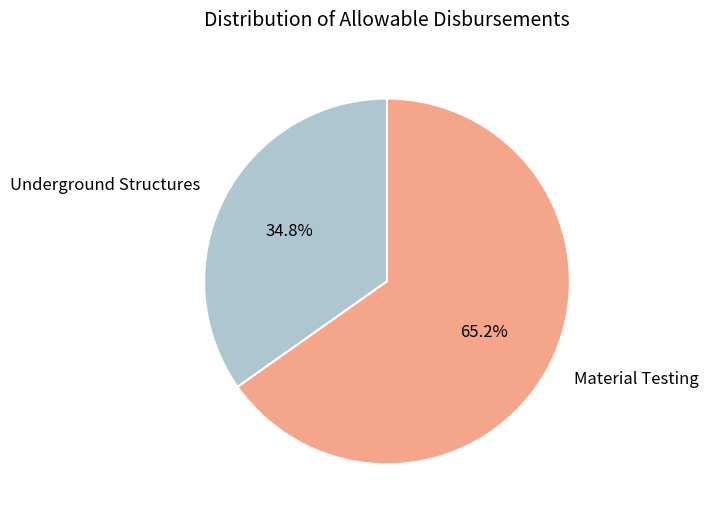

To the nearest percent, what is the difference between the largest and smallest slice percentages?

30%